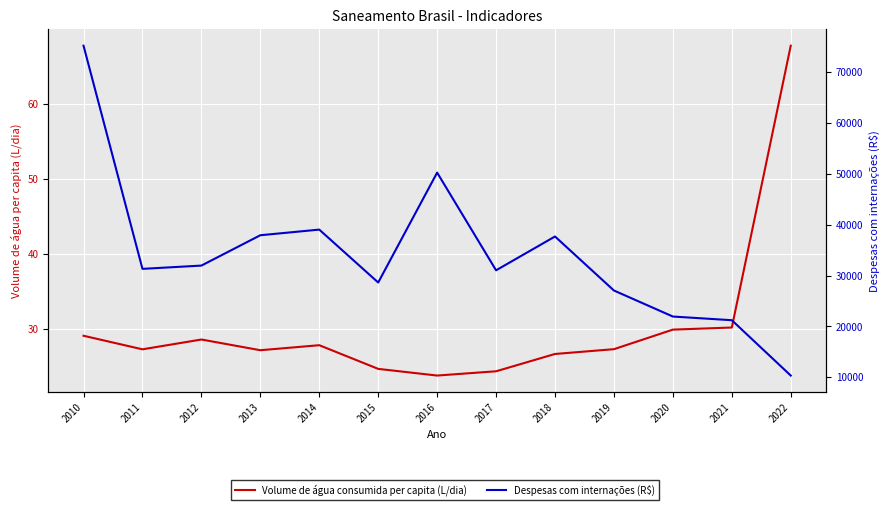

List the labels in order of Despesas com internações (R$) value, smallest first.

2022, 2021, 2020, 2019, 2015, 2017, 2011, 2012, 2018, 2013, 2014, 2016, 2010